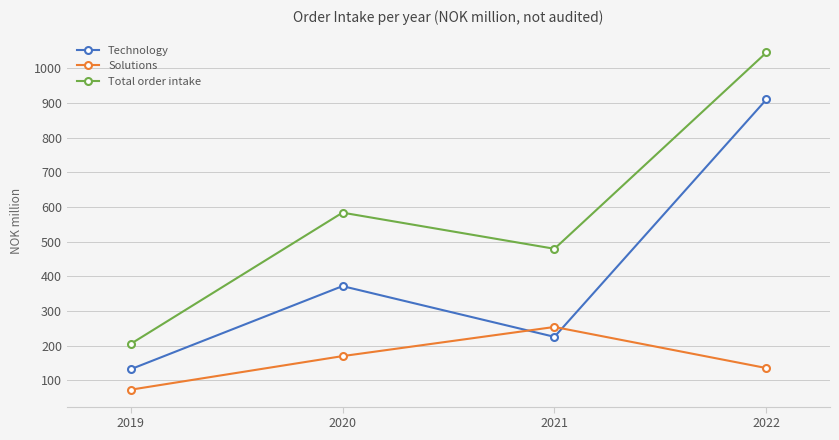

List the series in order of their peak value, highest first.

Total order intake, Technology, Solutions